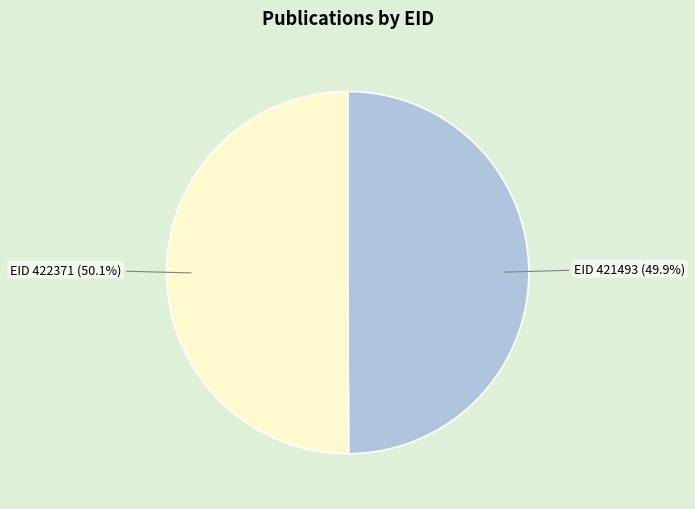

To the nearest percent, what is the average slice percentage?

50%